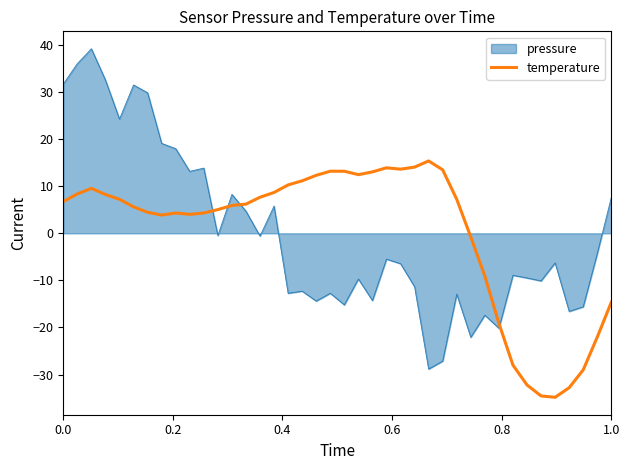

List the series in order of their peak value, highest first.

pressure, temperature